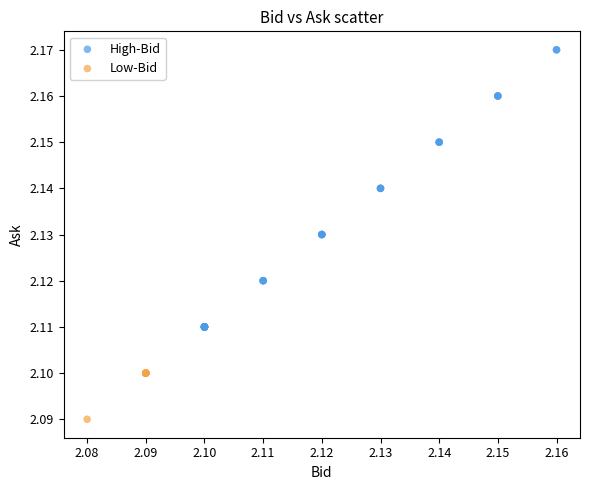

What are all the series names shown in the legend?

High-Bid, Low-Bid